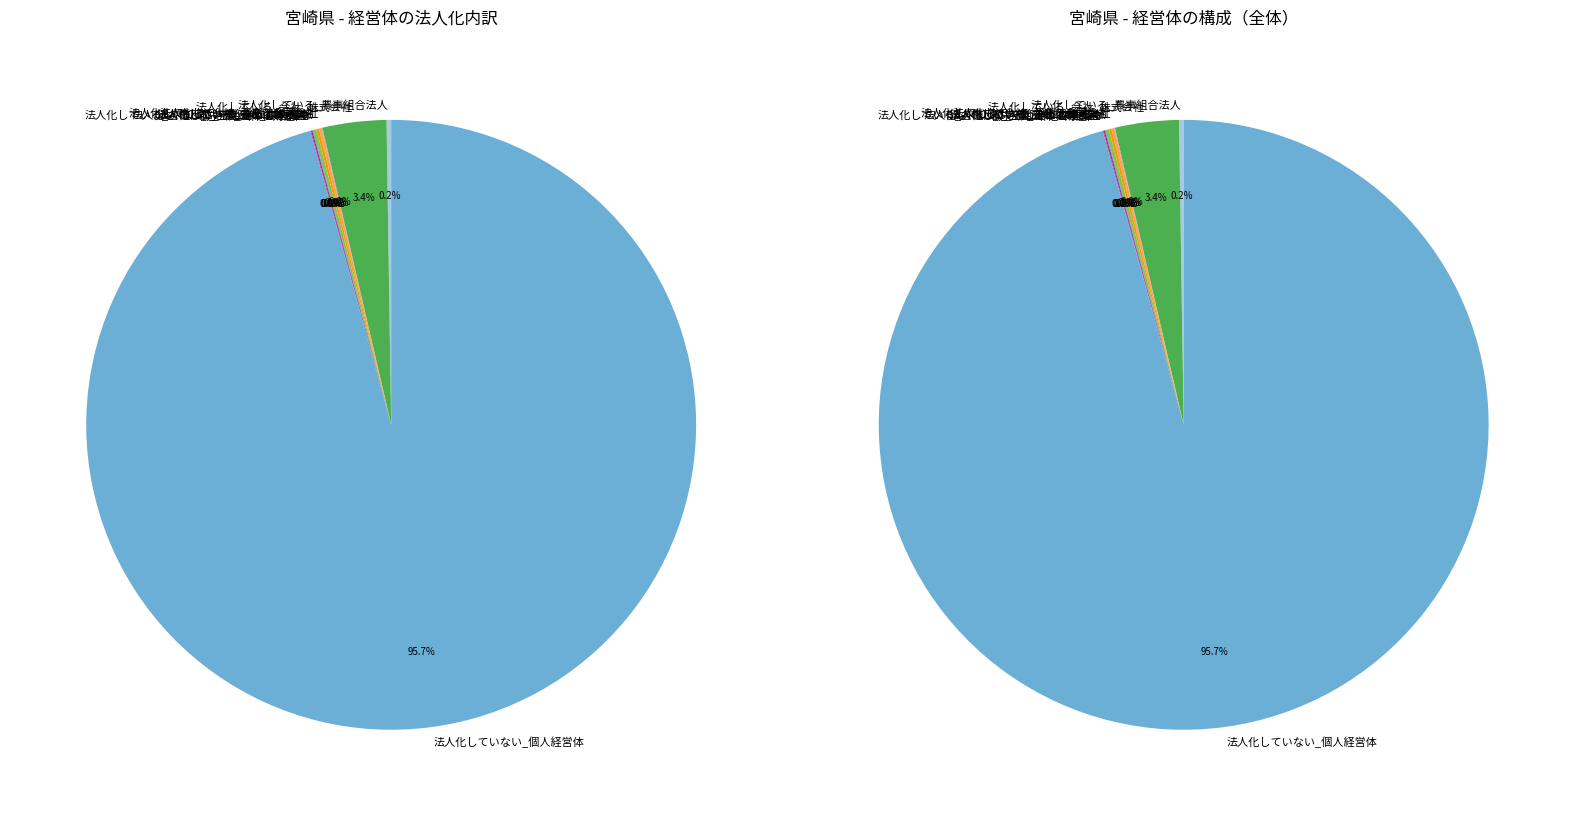

How many slices are in this pie chart?

10